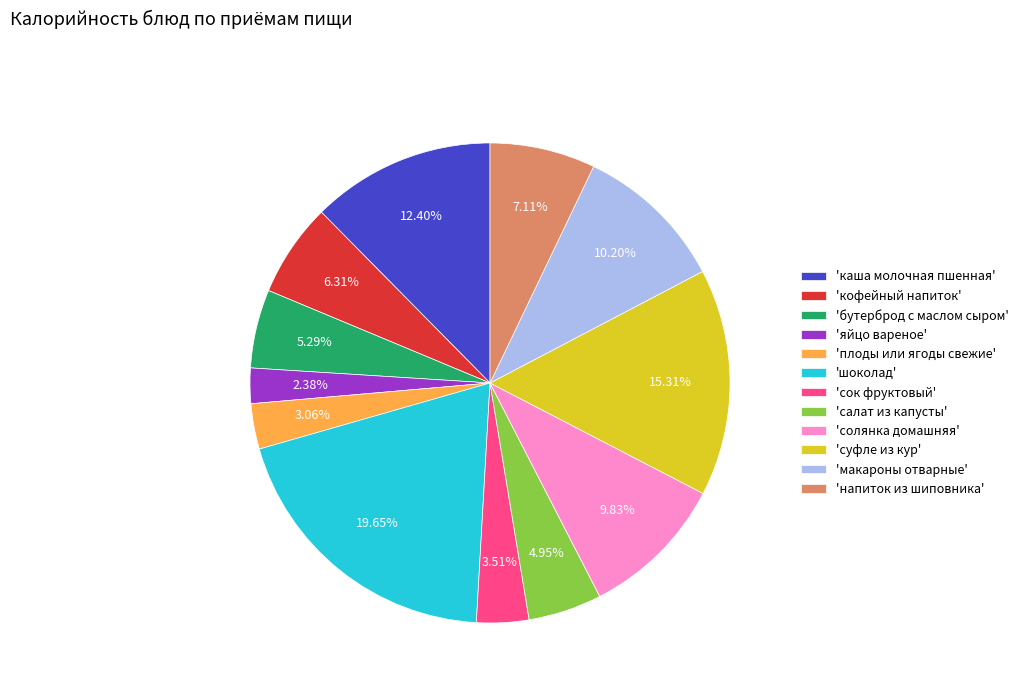

Is the sum of 'бутерброд с маслом сыром' and 'сок фруктовый' greater than half?

No